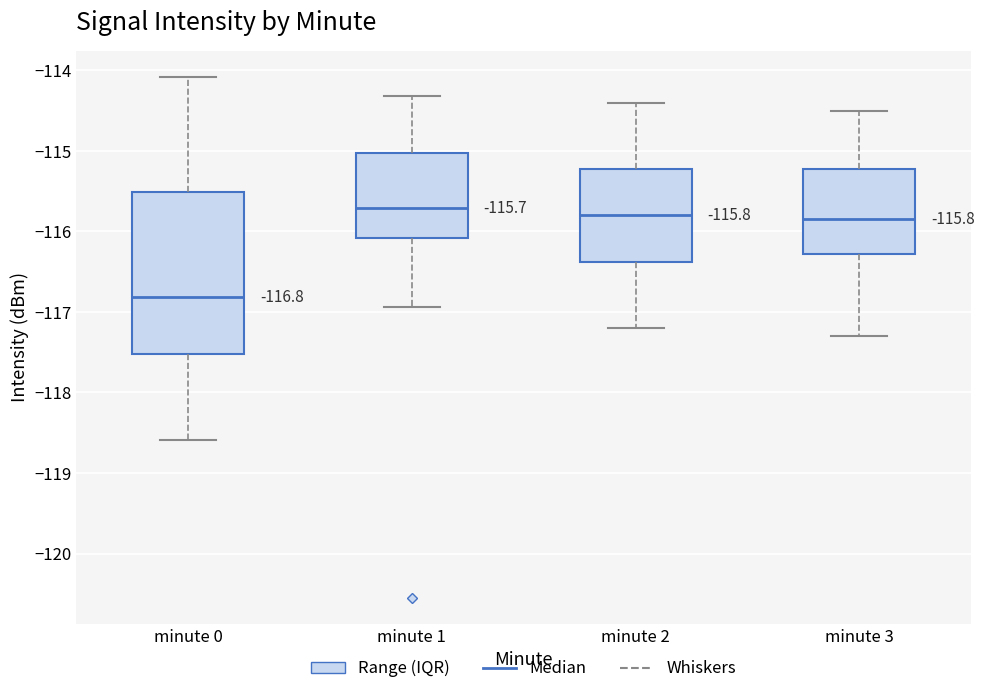

Comparing the boxes themselves (not the whiskers), which one is the tallest?

minute 0